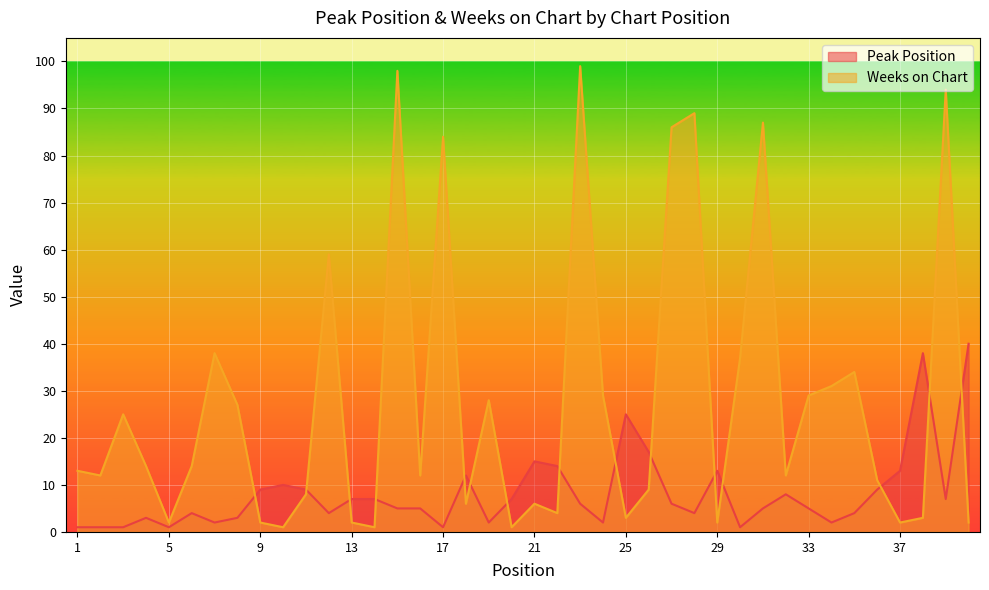

Is the value of Peak Position at 32 greater than the value of Weeks on Chart at 40?

Yes